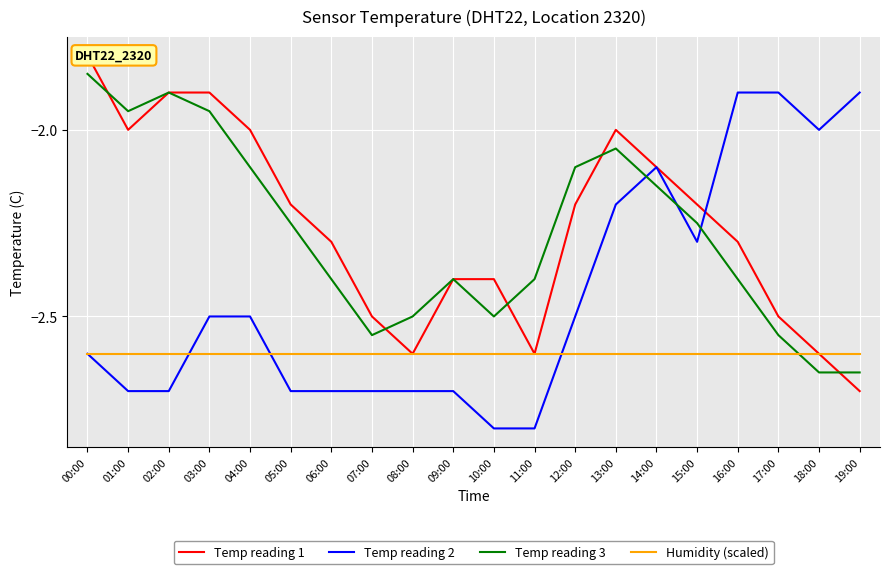

What is the average value of the Humidity (scaled) series?

-2.6